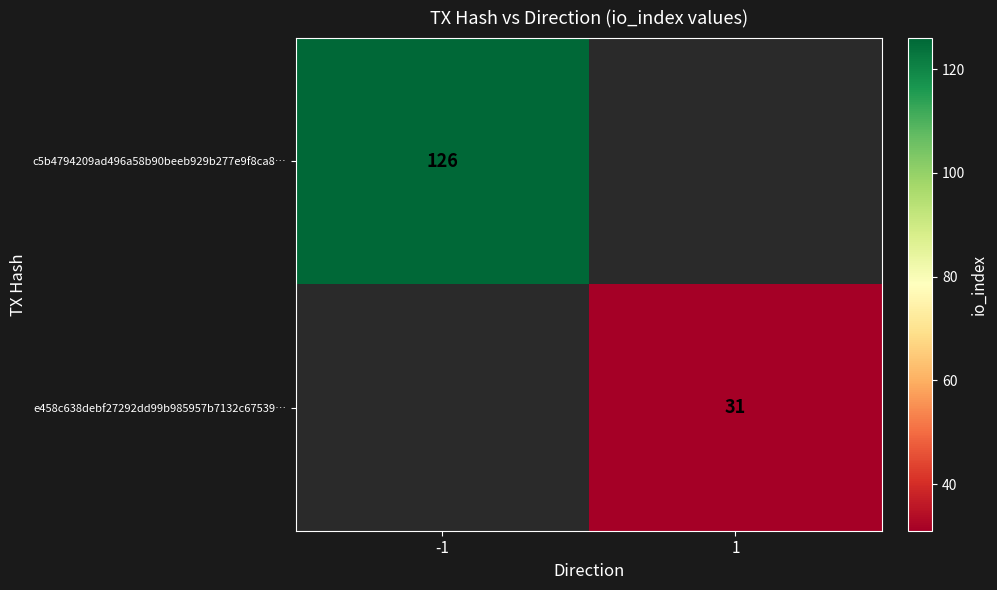

True or false: e458c638debf27292dd99b985957b7132c67539… has a value of 12 at 1.

False